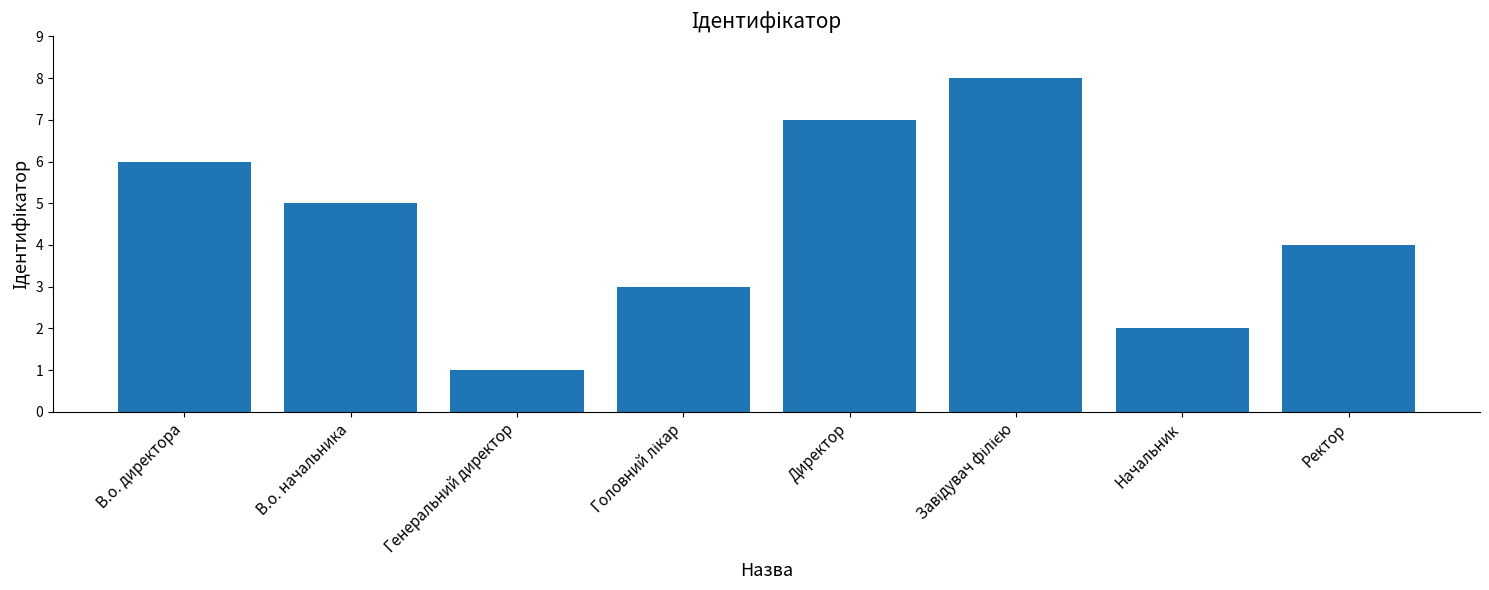

What is the smallest value displayed?

1